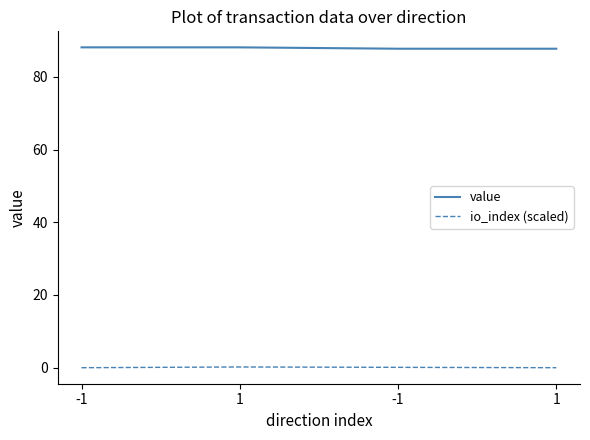

Is this an area chart (filled region under the line)?

No